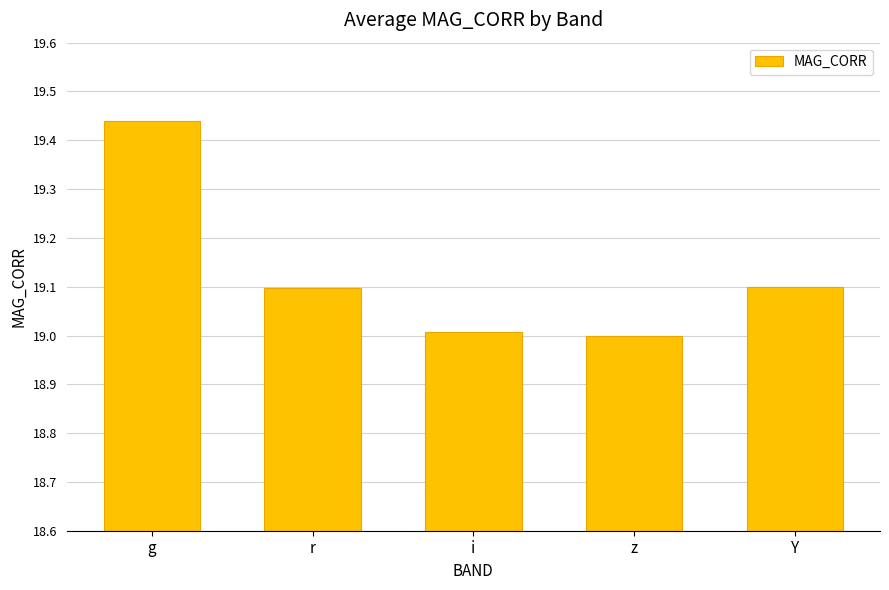

What position from the left is i?

3